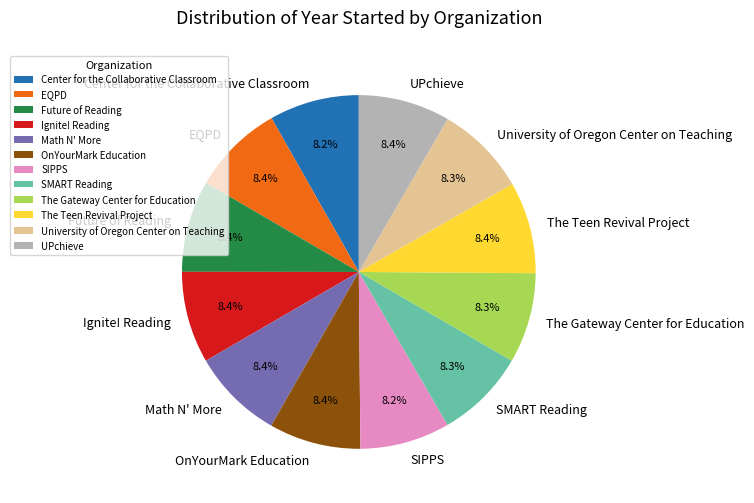

How much of the chart is everything except SMART Reading?

91.7%